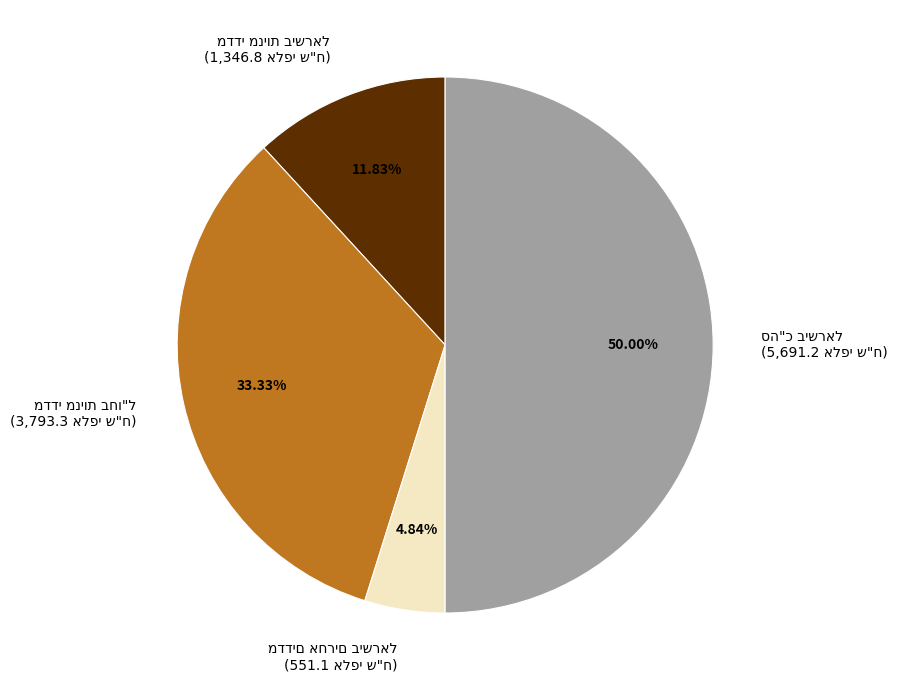

To the nearest percent, what percentage of the pie is סה"כ שמחקות מדדי מניות בחו"ל?

33%